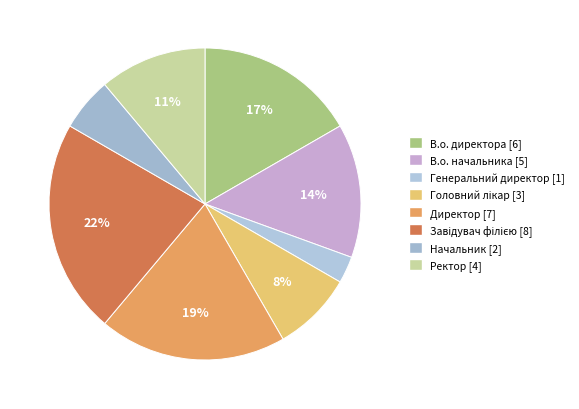

How many slices are in this pie chart?

8